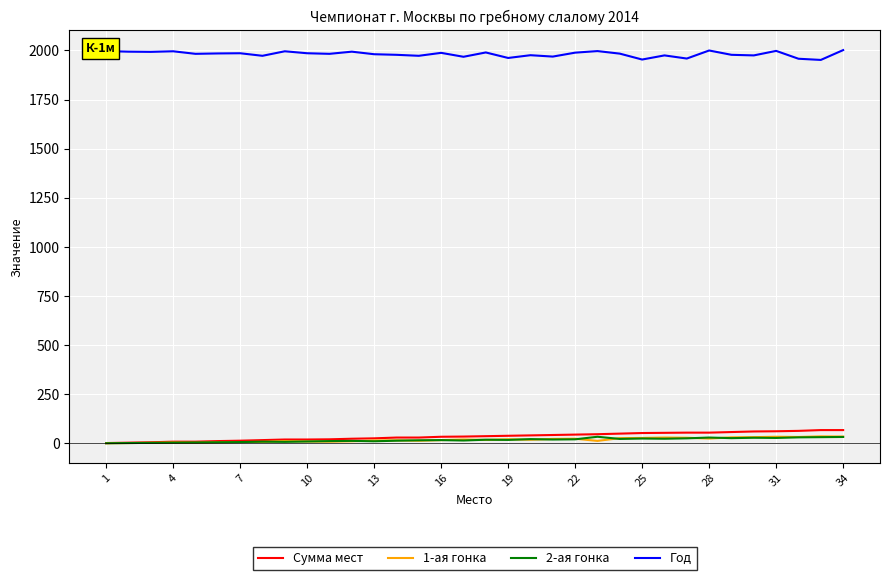

What is the maximum value shown in the chart?

2002